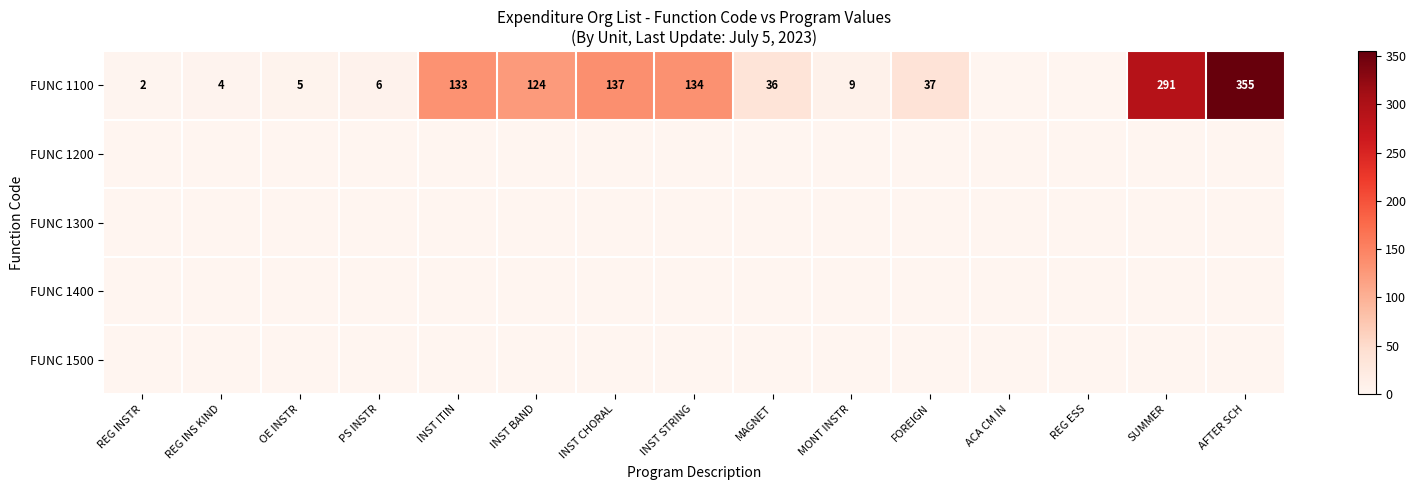

List the series in order of their peak value, lowest first.

FUNC 1200, FUNC 1300, FUNC 1400, FUNC 1500, FUNC 1100